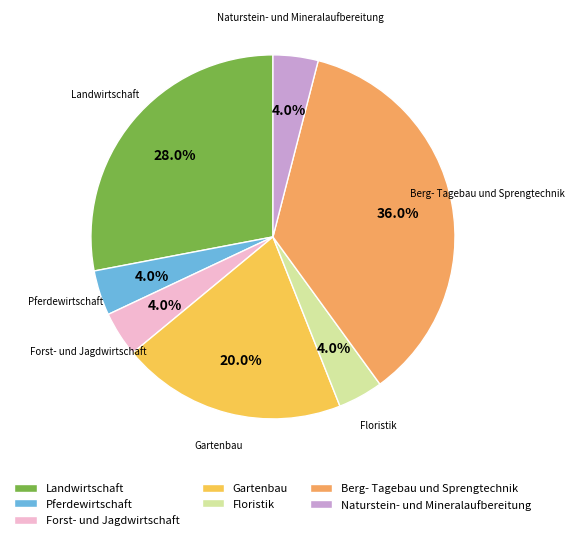

To the nearest percent, what portion does Berg- Tagebau und Sprengtechnik represent?

36%